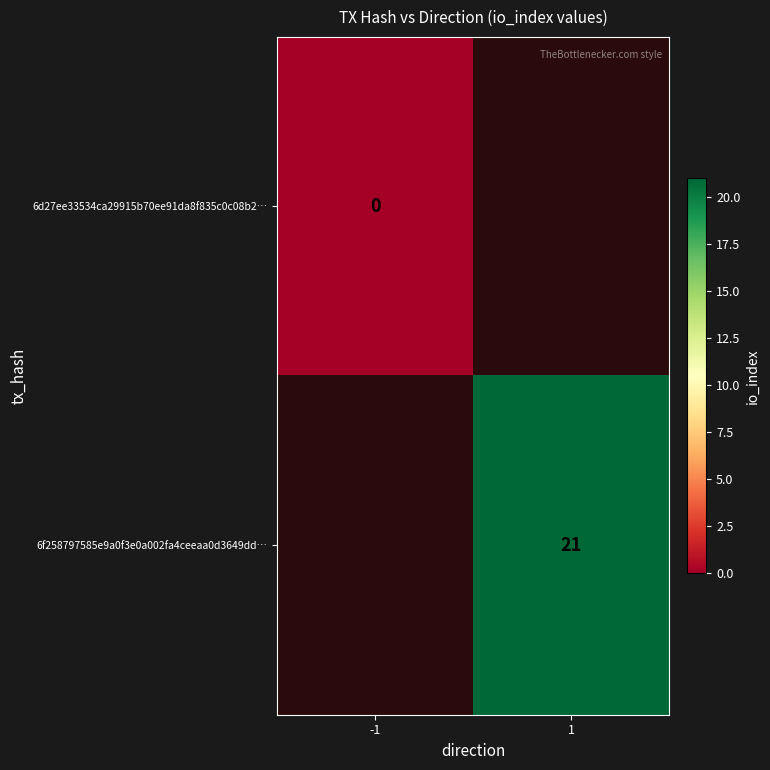

The value of 6f258797585e9a0f3e0a002fa4ceeaa0d3649dd… at 1 is 12. True or false?

False